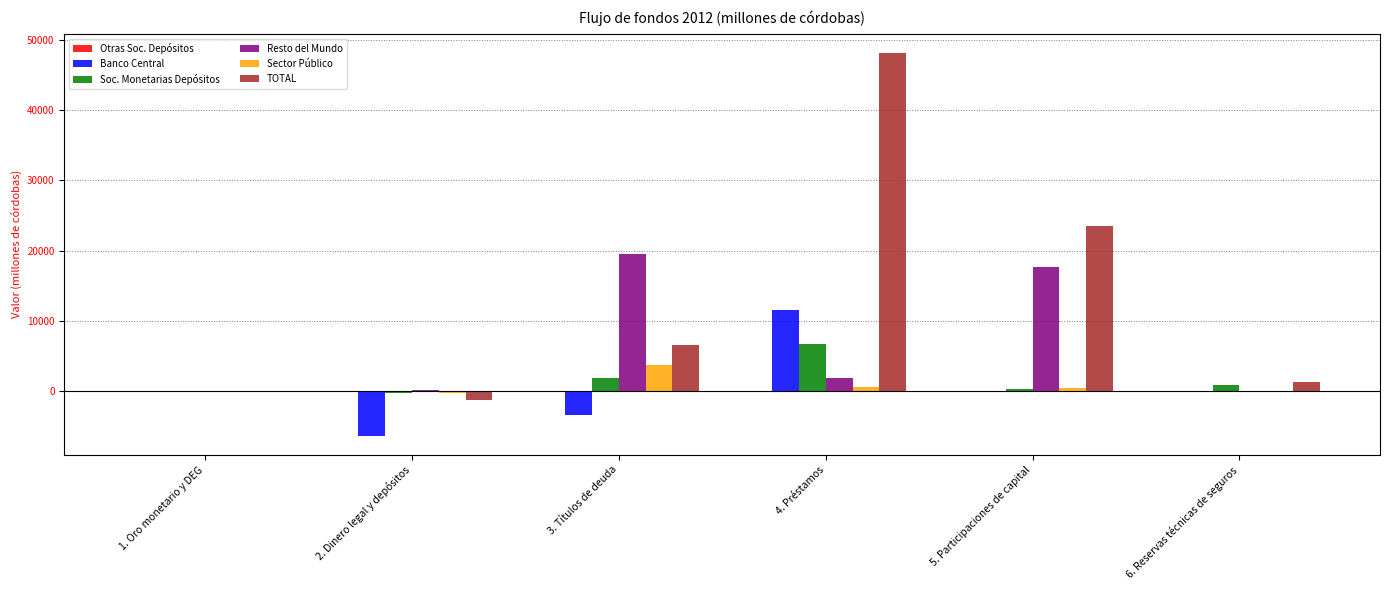

What is the sum of all TOTAL values?

78208.7